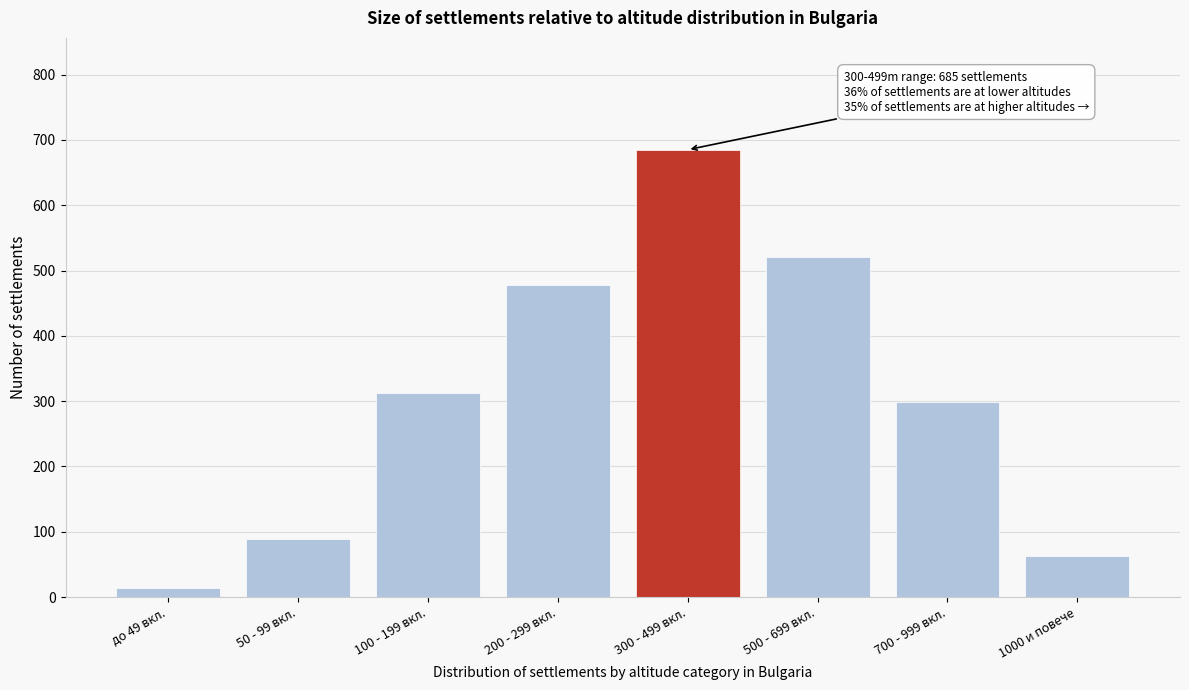

Reading left to right, what are all the values shown in this chart?

до 49 вкл.=14	50 - 99 вкл.=89	100 - 199 вкл.=312	200 - 299 вкл.=478	300 - 499 вкл.=685	500 - 699 вкл.=521	700 - 999 вкл.=298	1000 и повече=63